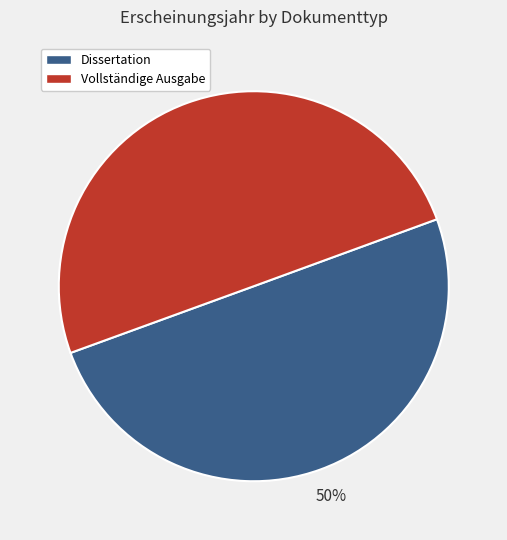

Which category has the smallest portion of the pie?

Vollständige Ausgabe (OPUS4-3154)